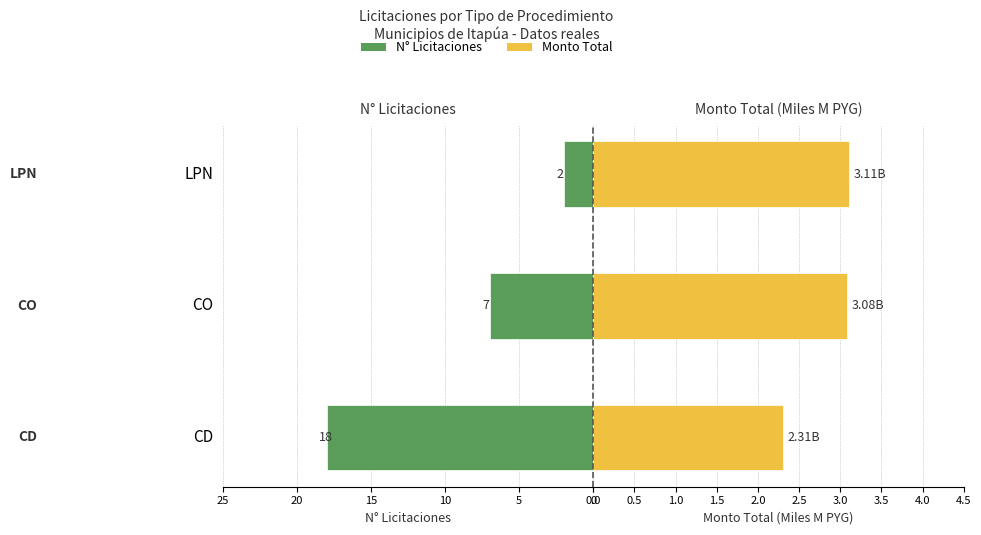

How many groups of bars are there?

3